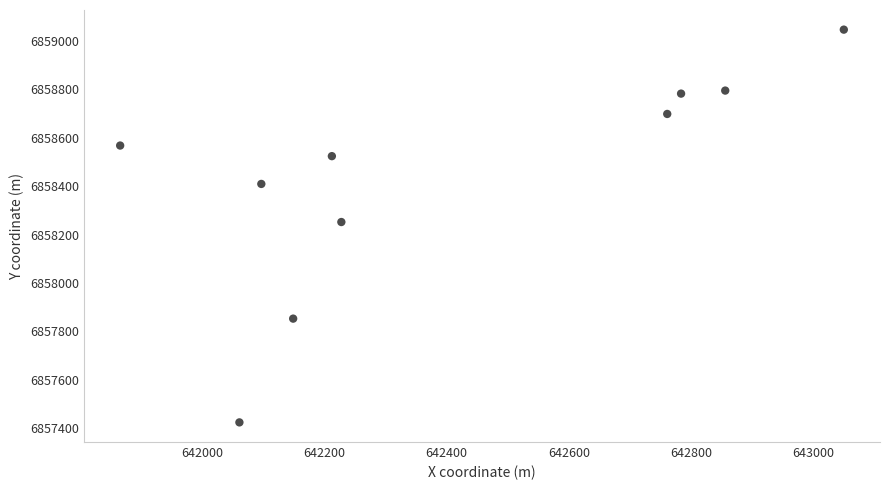

What is the range of Y values (max minus min)?

1623.0